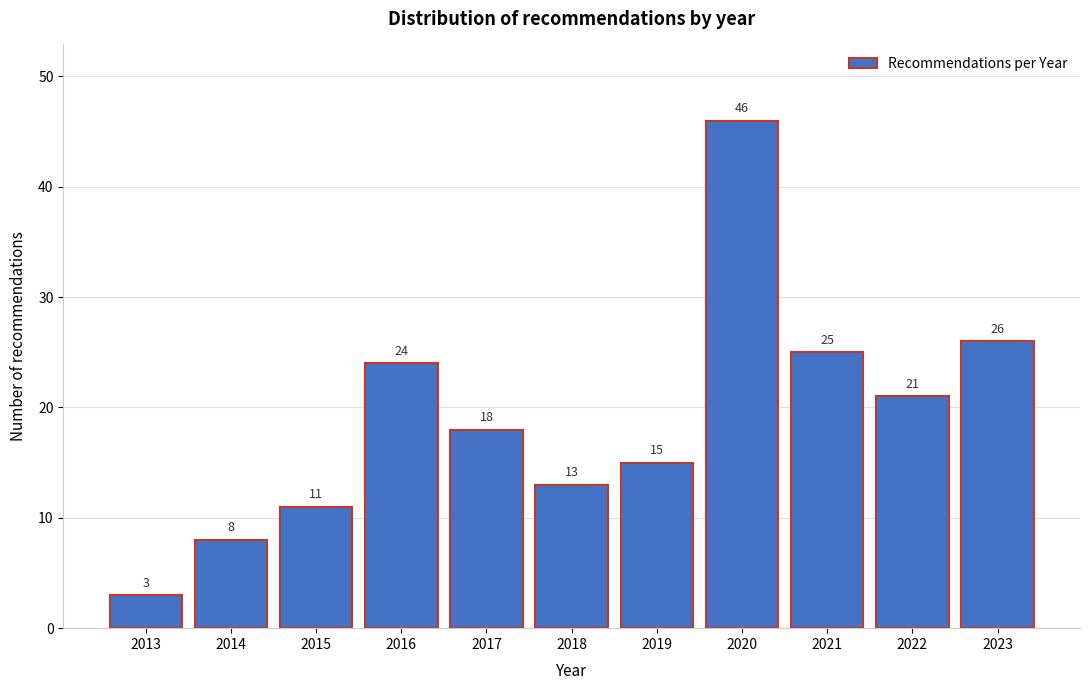

Reading left to right, list all the values displayed in this chart.

2013=3	2014=8	2015=11	2016=24	2017=18	2018=13	2019=15	2020=46	2021=25	2022=21	2023=26